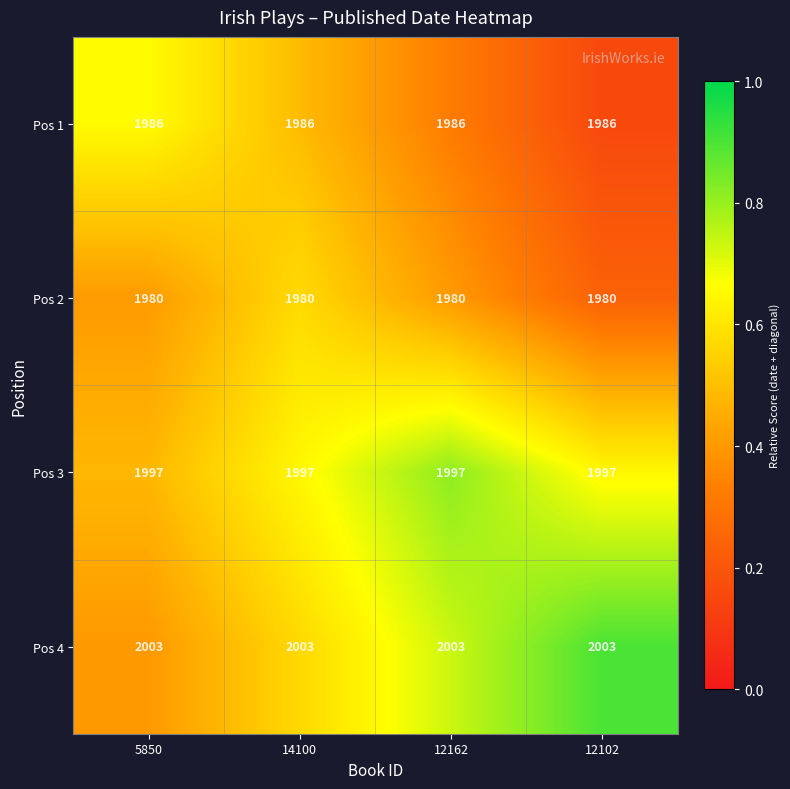

What is the approximate value of Pos 3 at 14100?

1997